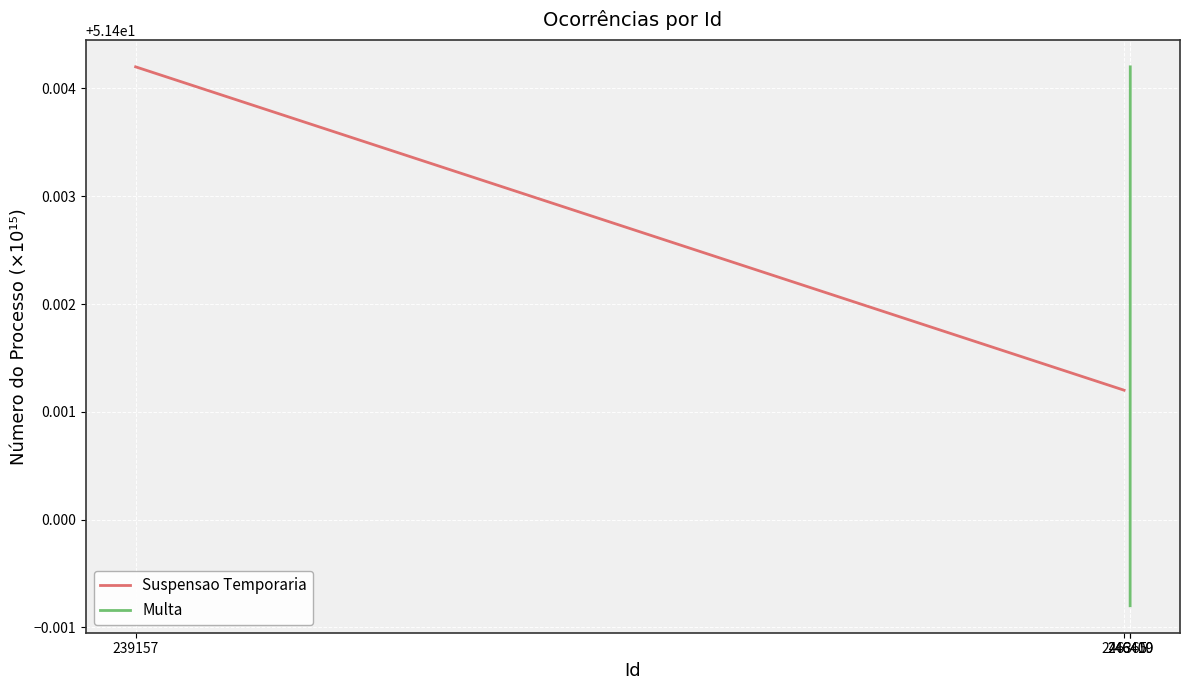

What is the minimum value shown in the chart?

51.4